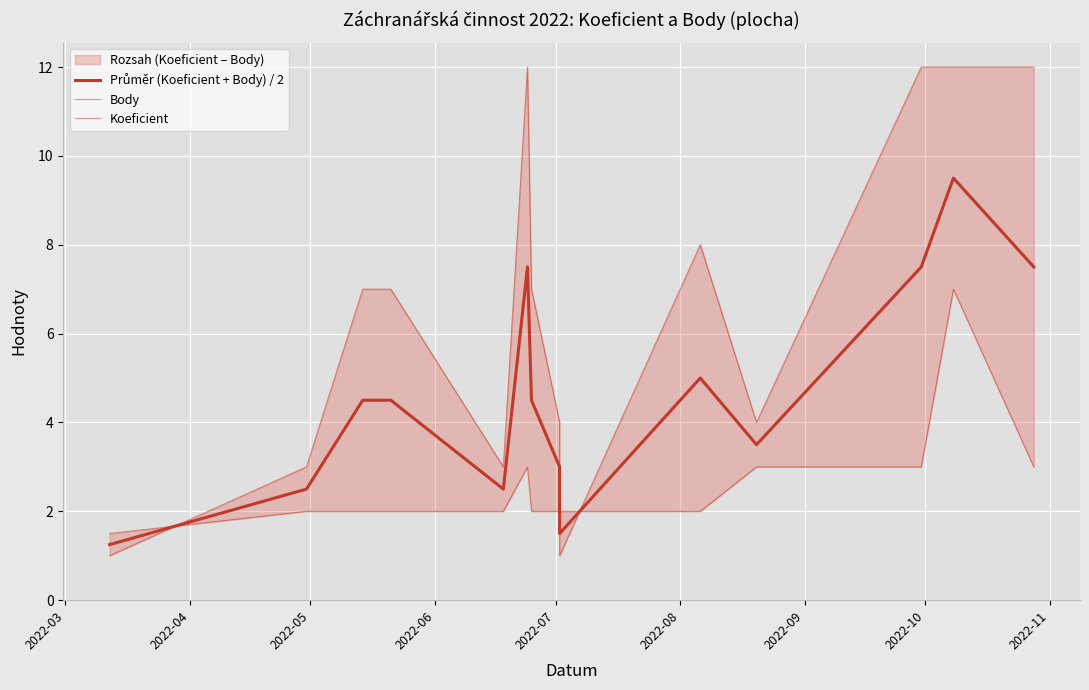

The Průměr (Koeficient + Body) / 2 series shows 11.2 at 14. True or false?

False